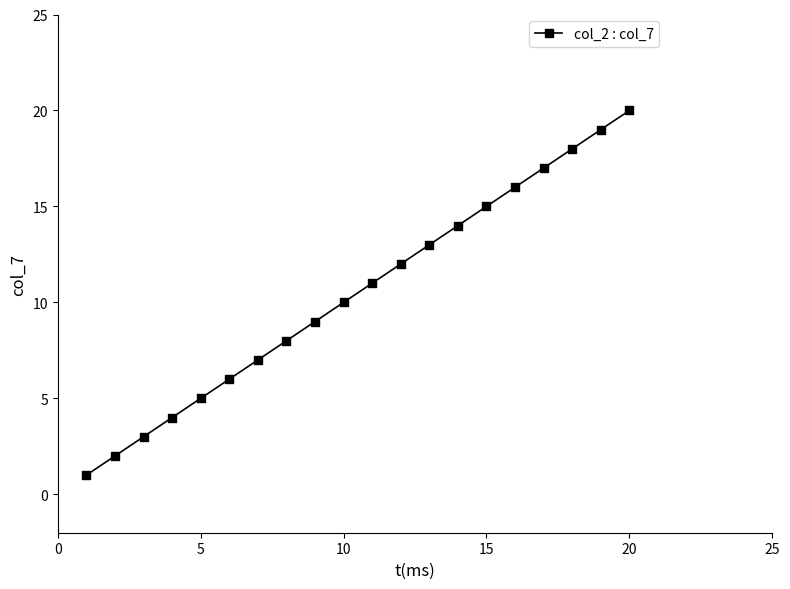

What is the range of Y values (max minus min)?

19